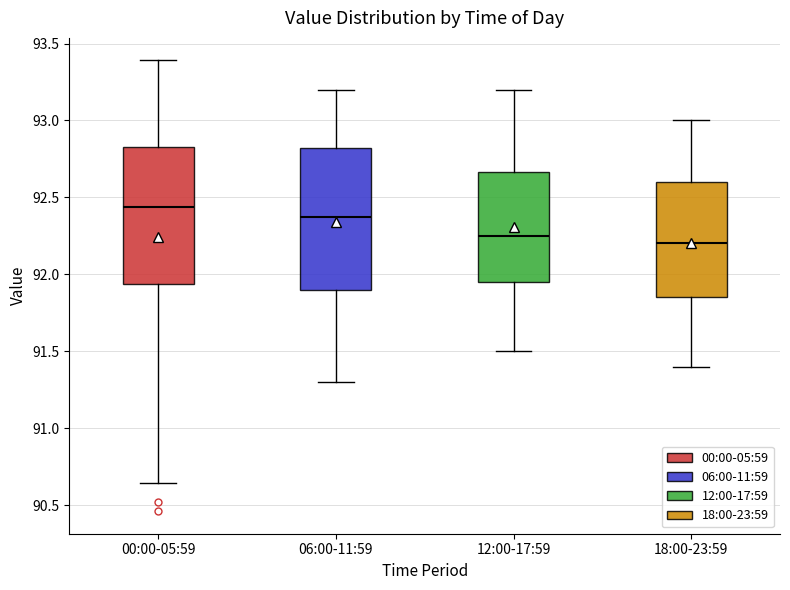

Reading left to right, transcribe this box plot: for each box, give where its median line is, the range the box spans, and where its two whiskers end, as read against the y-axis. The values are not printed on the chart, so give them approximately, as read against the axis.

00:00-05:59: median 92.45, box 91.95 to 92.85, whiskers 90.65 to 93.40
06:00-11:59: median 92.40, box 91.90 to 92.80, whiskers 91.30 to 93.20
12:00-17:59: median 92.25, box 91.95 to 92.65, whiskers 91.50 to 93.20
18:00-23:59: median 92.20, box 91.85 to 92.60, whiskers 91.40 to 93.00